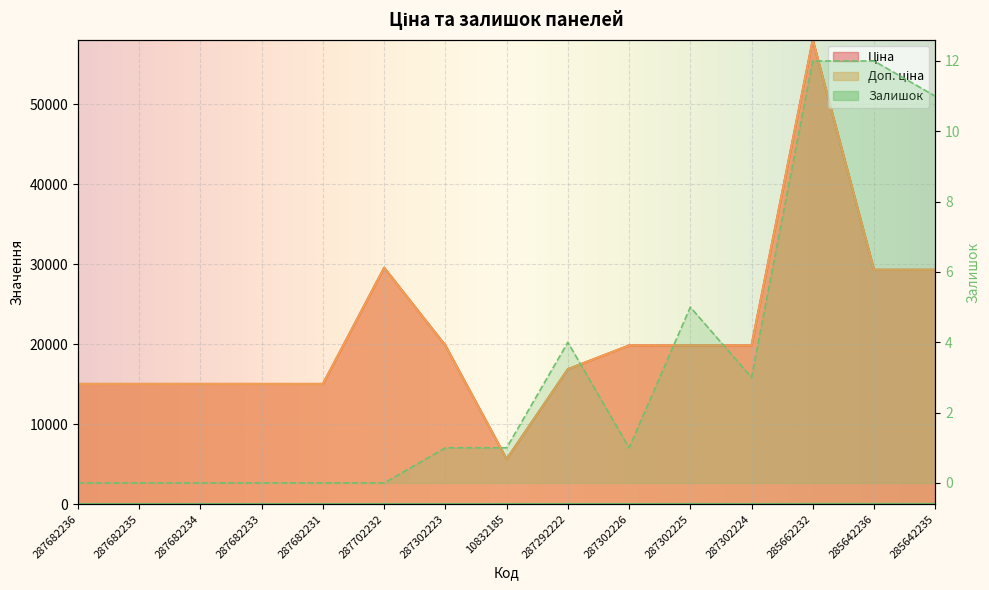

What is the maximum value for Ціна?

58037.0